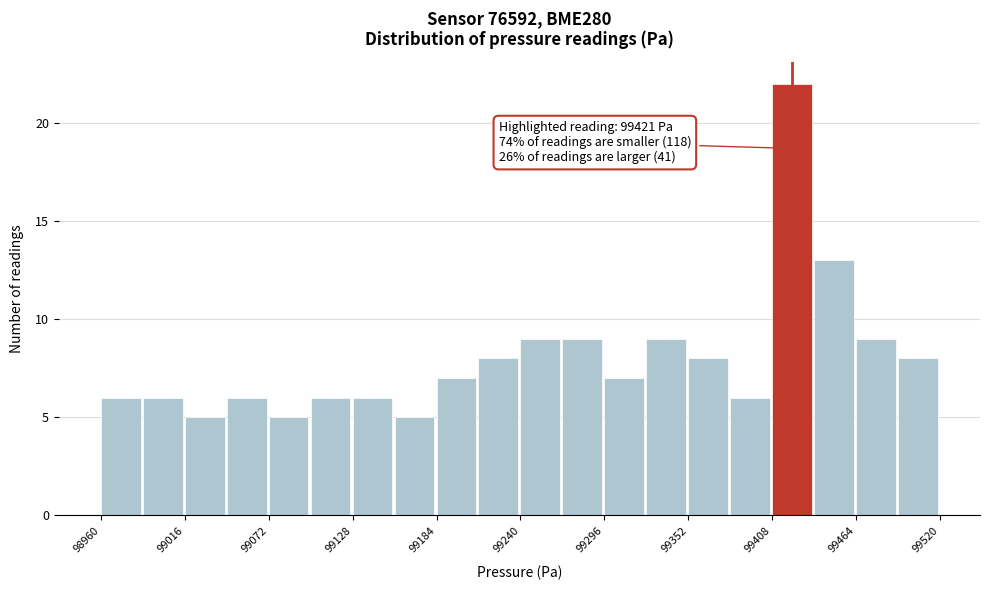

Around what value on the x-axis is the tallest bar? Give the approximate position of its centre, as read against the axis.

99420